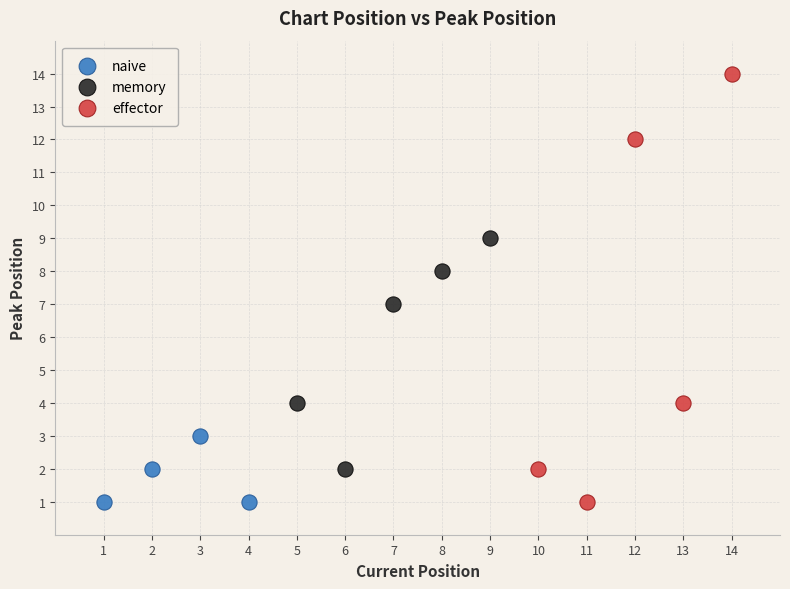

What are all the series names shown in the legend?

naive, memory, effector